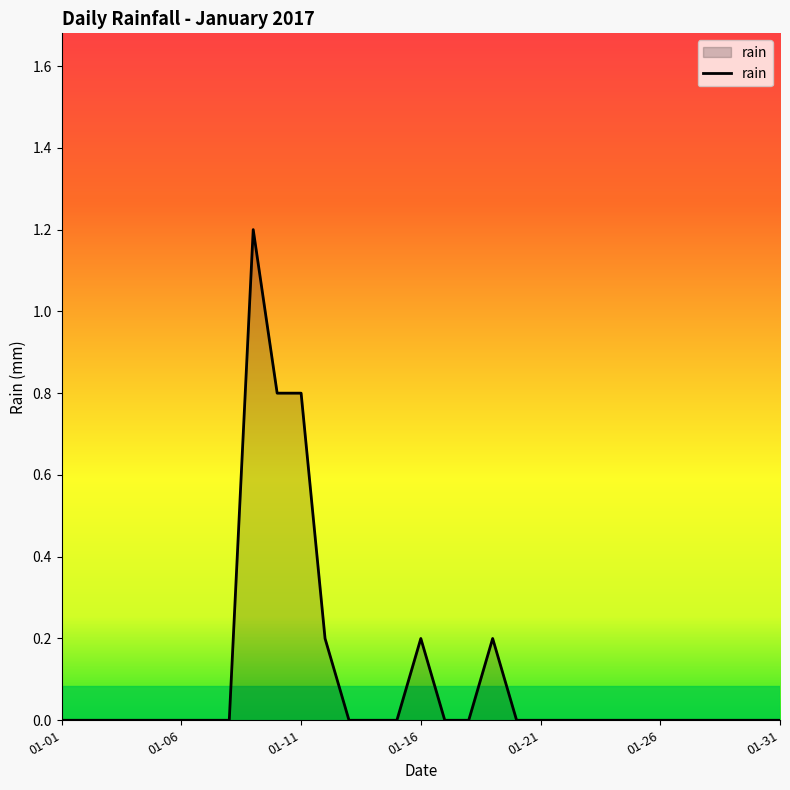

What is the greatest value displayed?

1.2